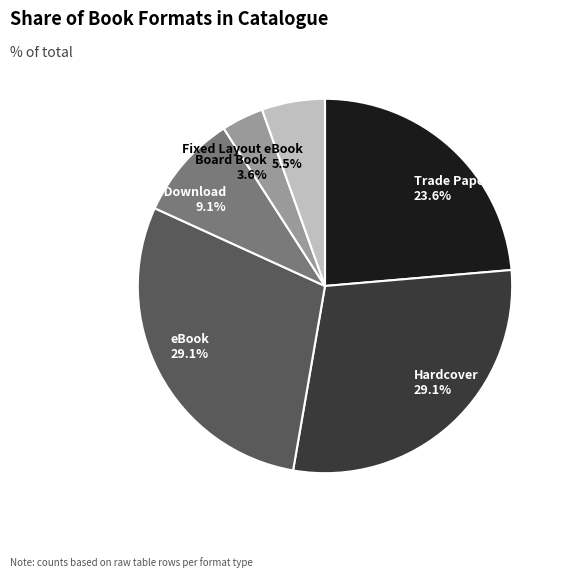

The Trade Paperback slice represents 38% of the pie. True or false?

False